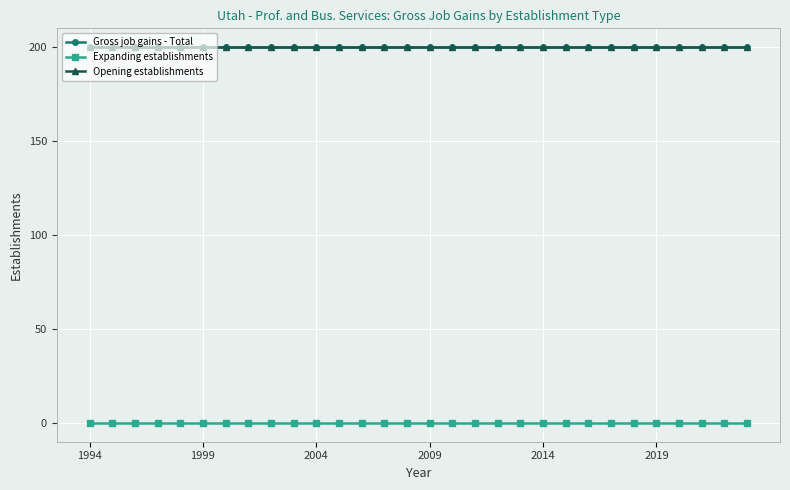

Which series has the largest total across all categories?

Gross job gains - Total